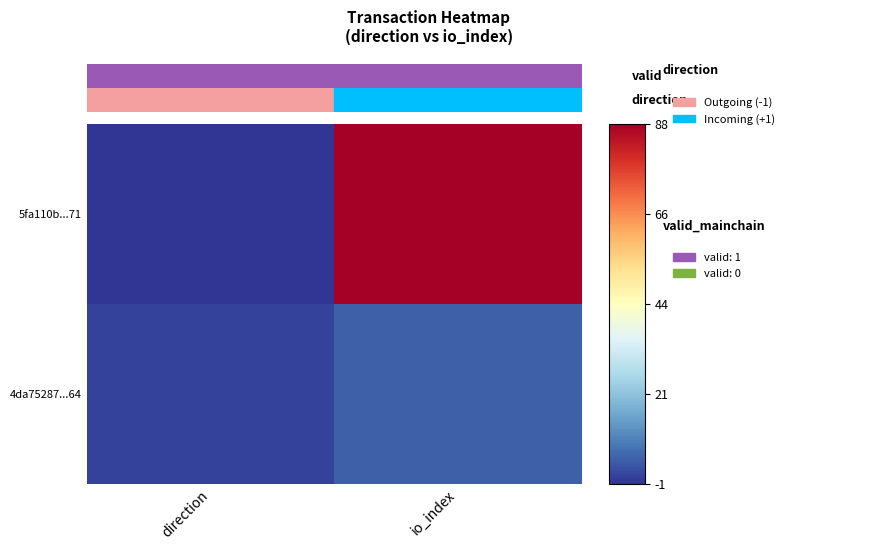

Reading right to left, list all the values displayed in this chart.

5fa110b...71: io_index=88	direction=-1
4da75287...64: io_index=5	direction=1